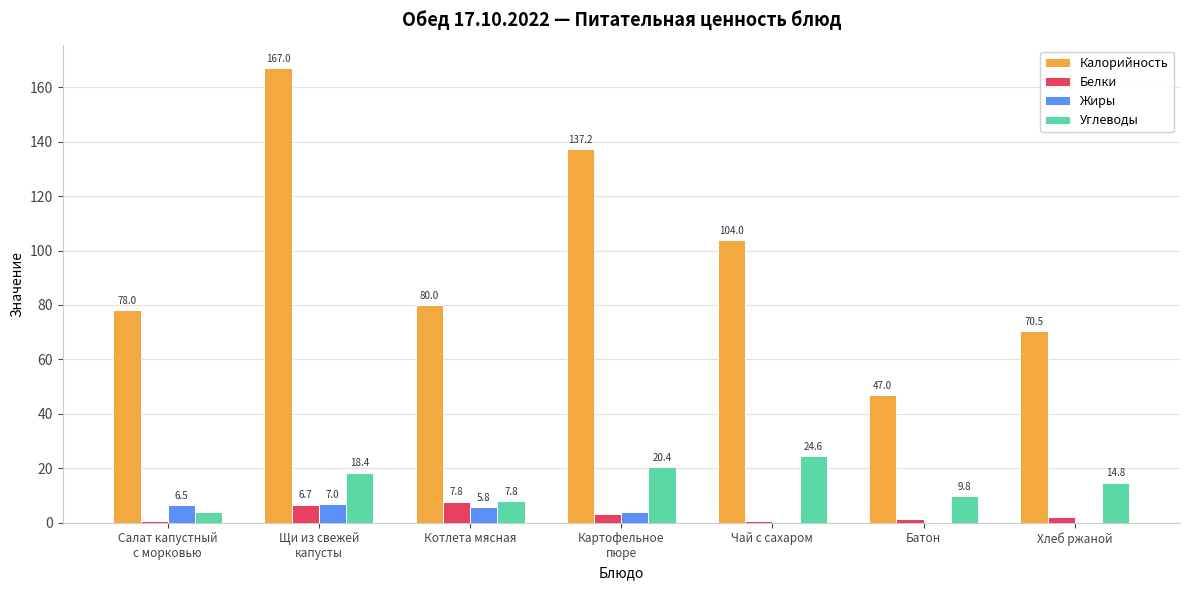

Is the value of Калорийность at Чай с сахаром greater than the value of Углеводы at Картофельное
пюре?

Yes